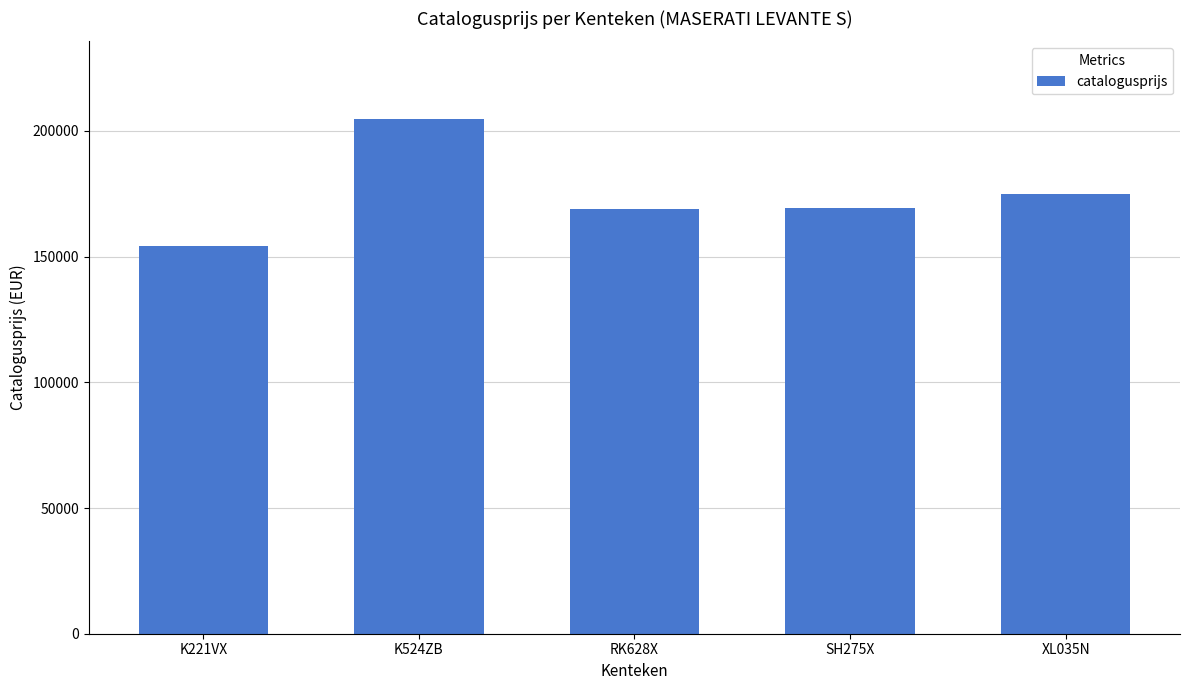

Where is the data nearest to the value 179557?

XL035N